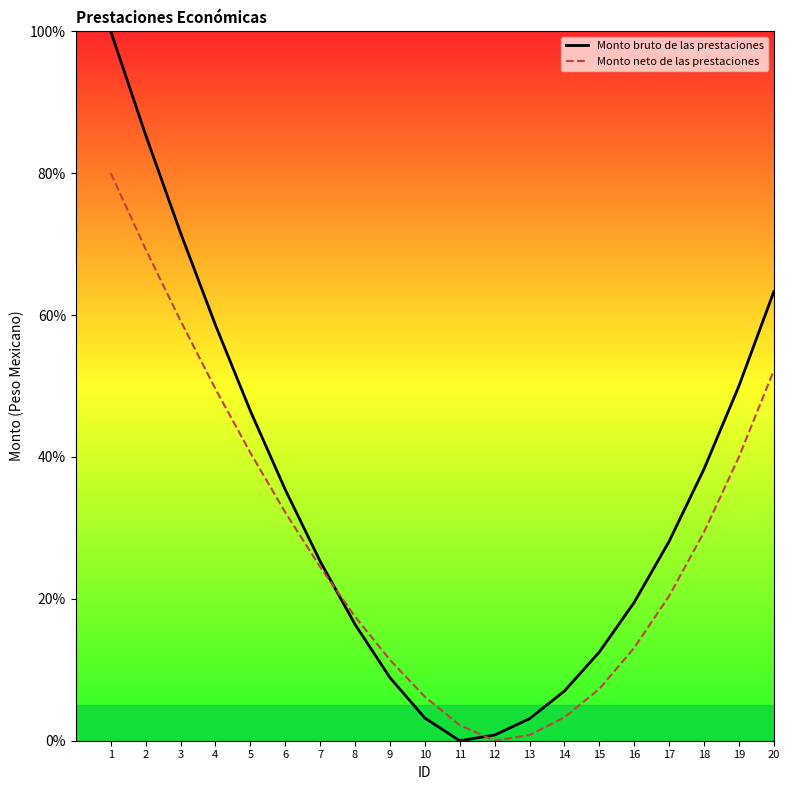

The value of Monto bruto de las prestaciones at 13 is 4.5. True or false?

False